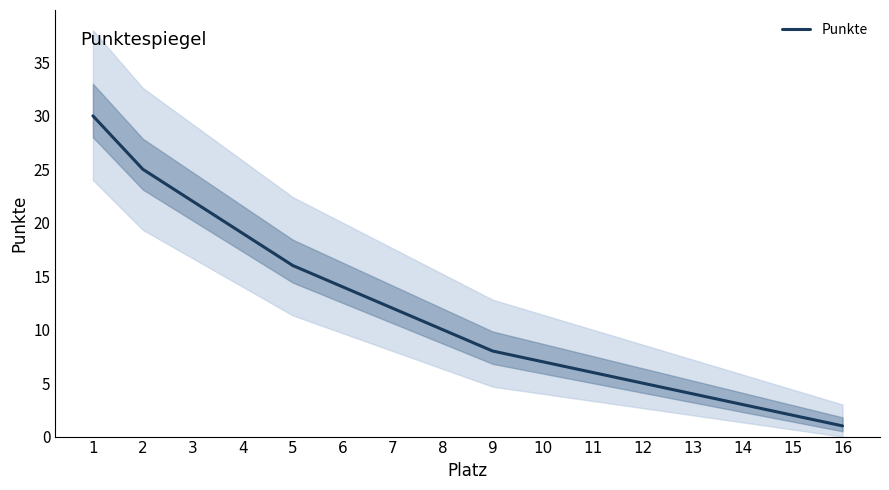

What is the change in value from 4 to 6?

-5